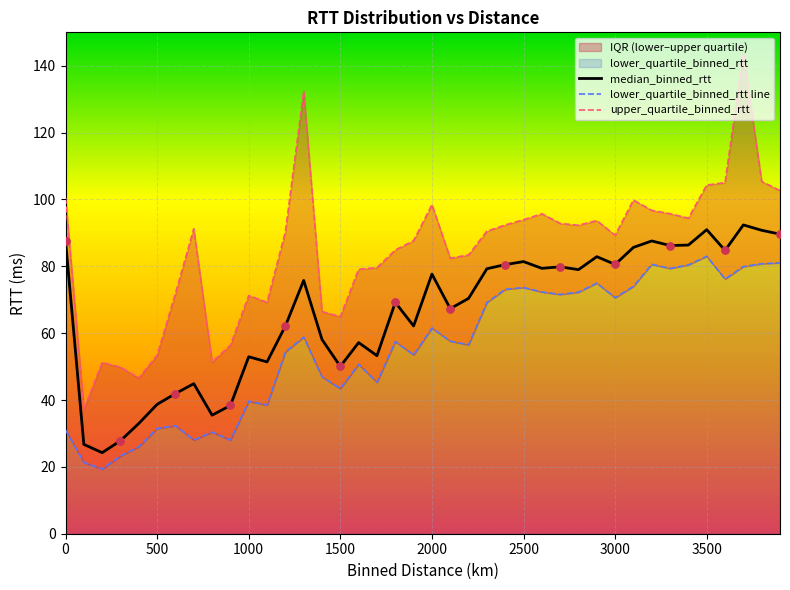

Which series has the largest total across all categories?

upper_quartile_binned_rtt